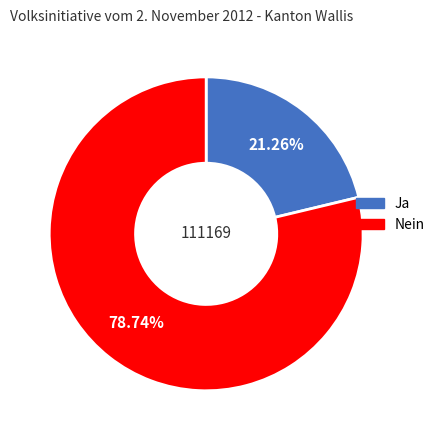

Rank the categories by value from lowest to highest.

Ja, Nein